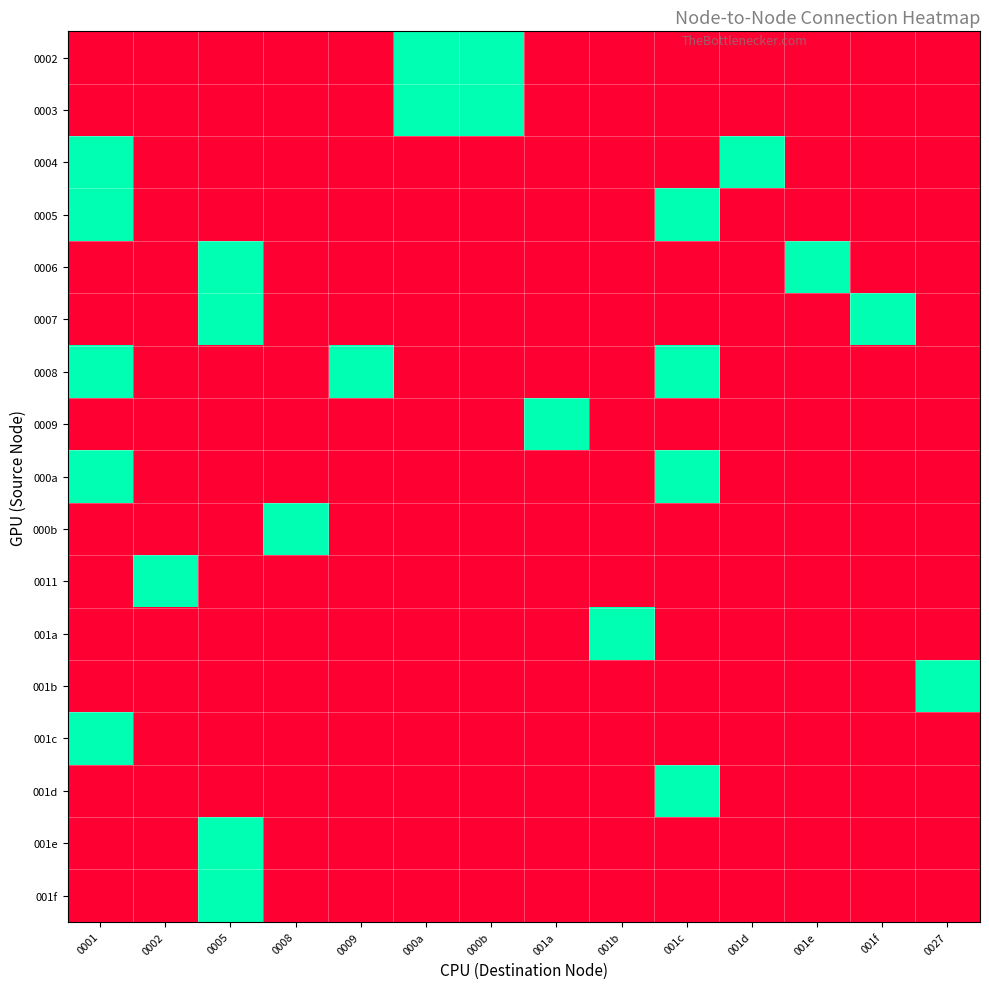

At how many categories does at least one series exceed 0?

14